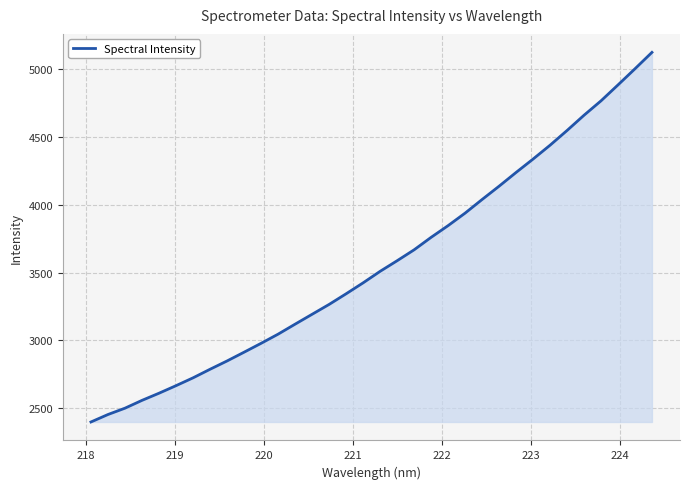

Does the chart display data point markers on the line(s)?

No